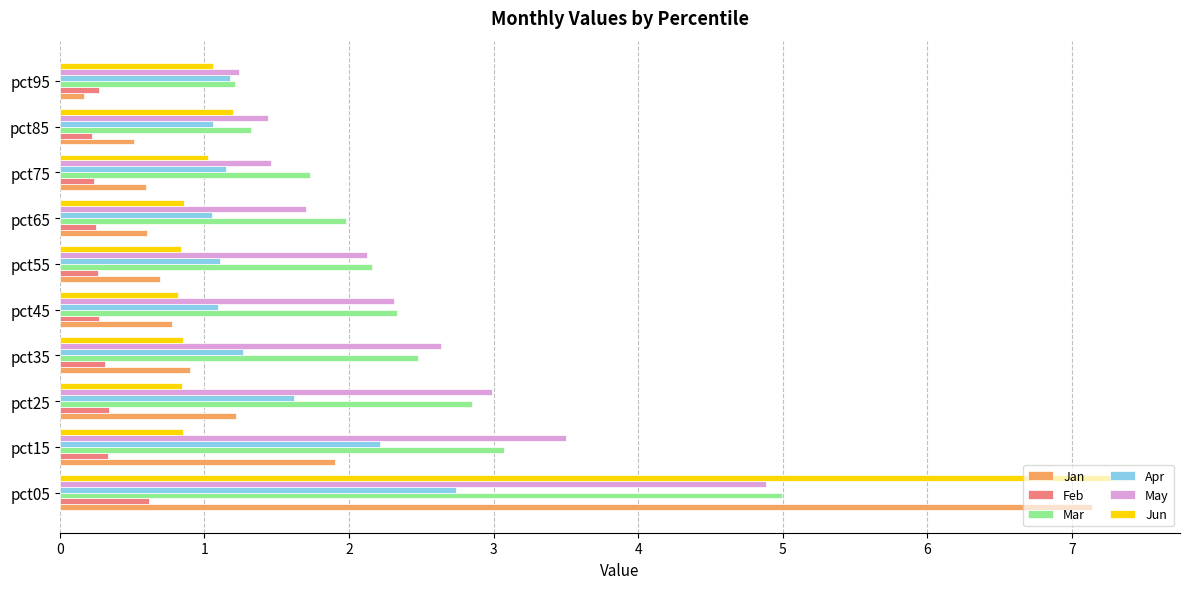

What is the difference between the second highest and minimum values in the Jun series?

0.4